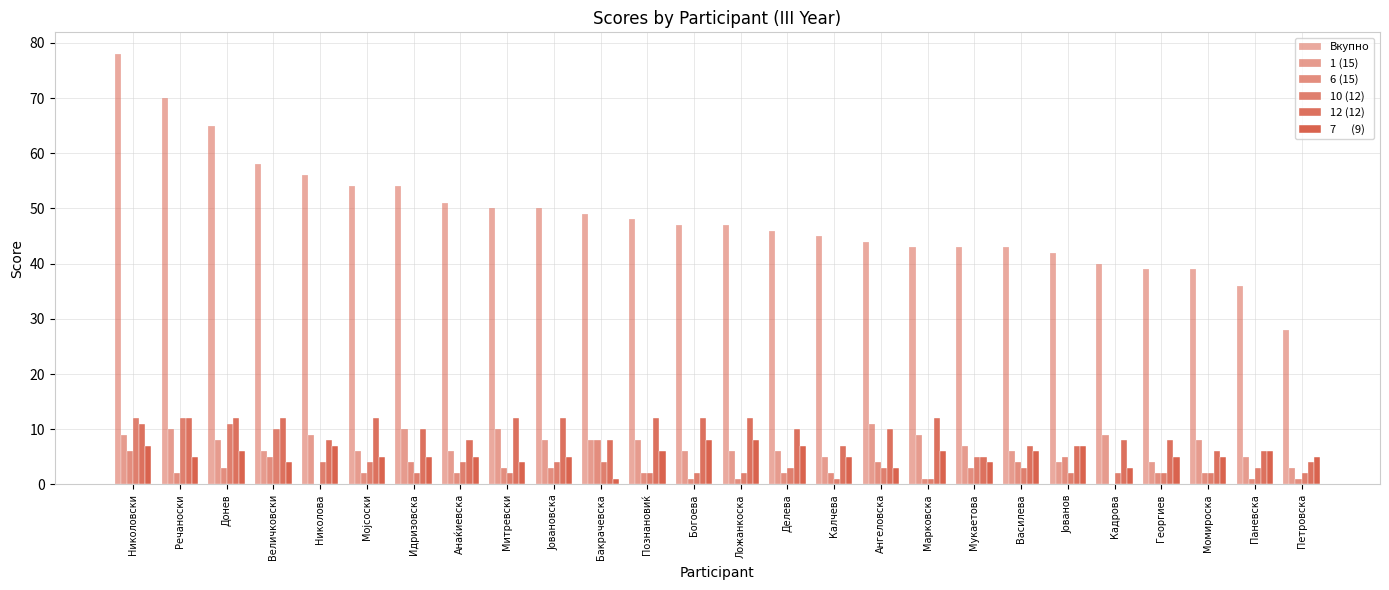

How many distinct data groups are displayed?

6